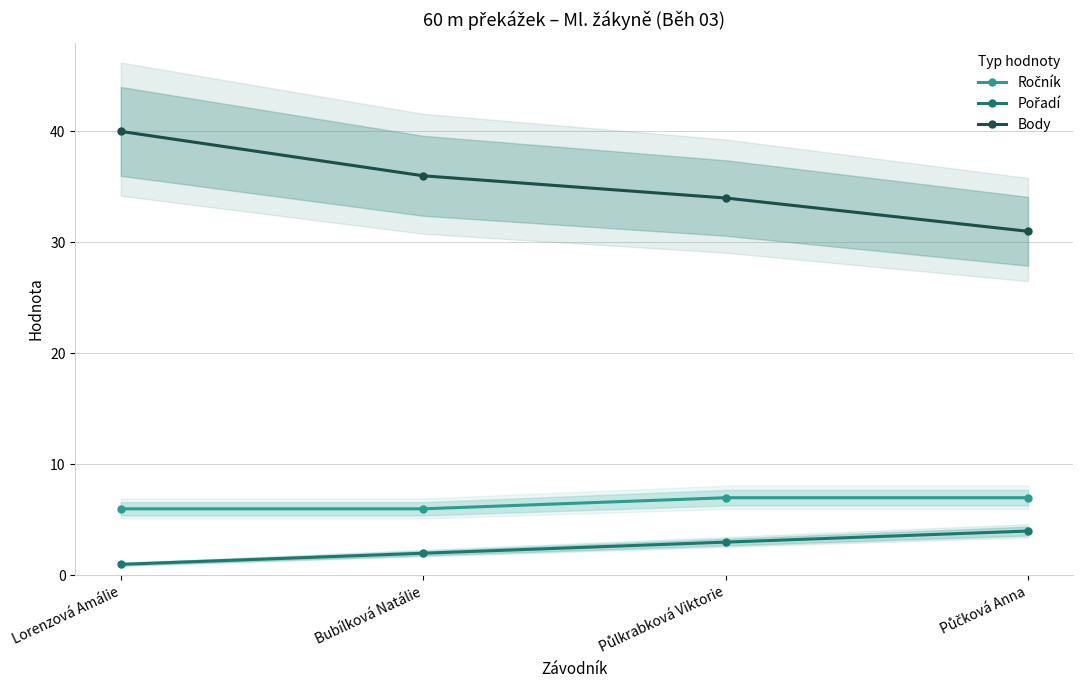

True or false: Ročník and Pořadí cross at least once.

False